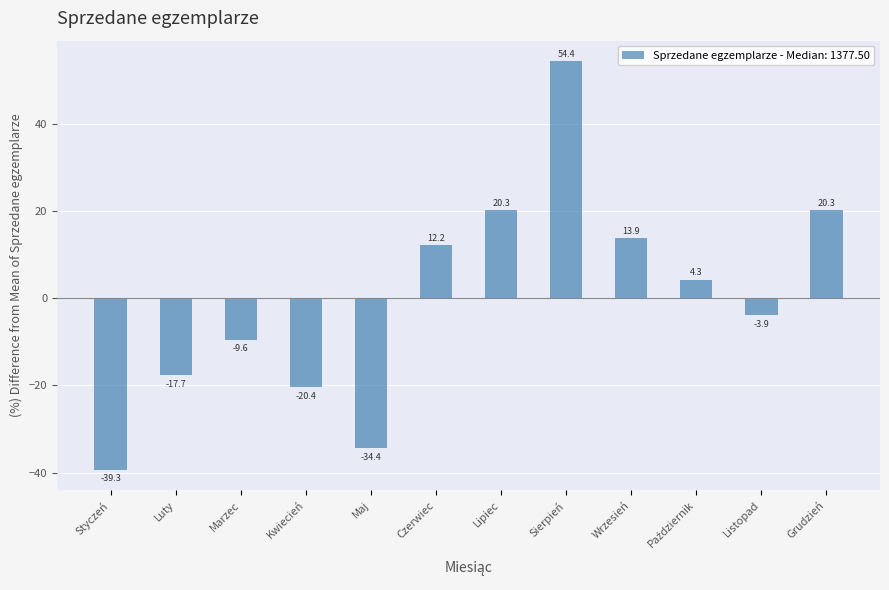

What position from the left is Styczeń?

1